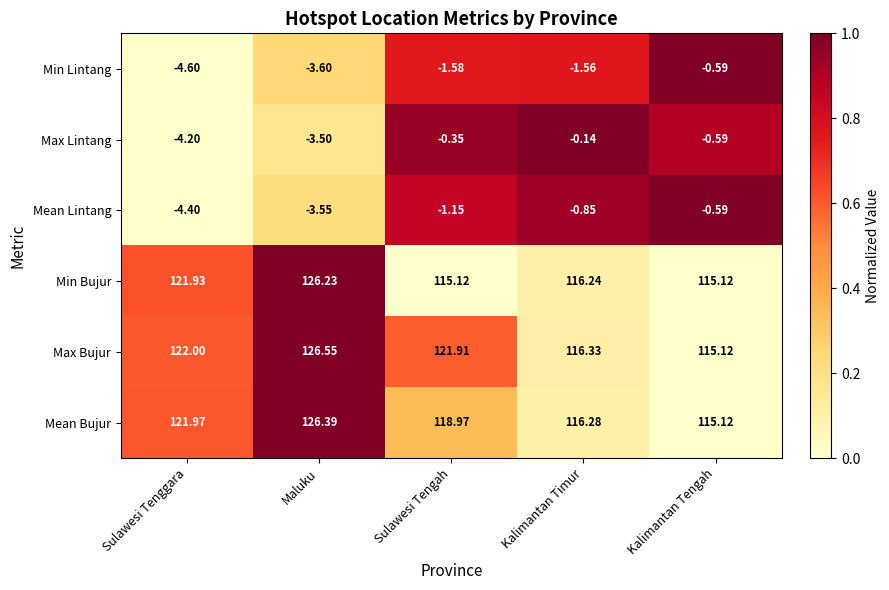

At which label is Min Bujur closest to 120?

Sulawesi Tenggara